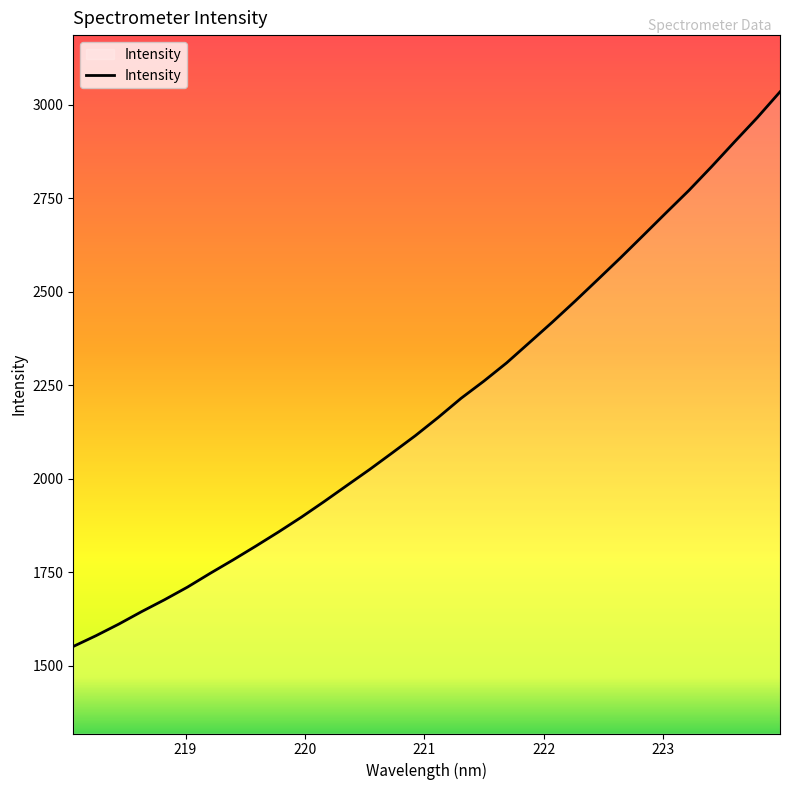

What is the difference between the maximum and minimum values?

1483.1